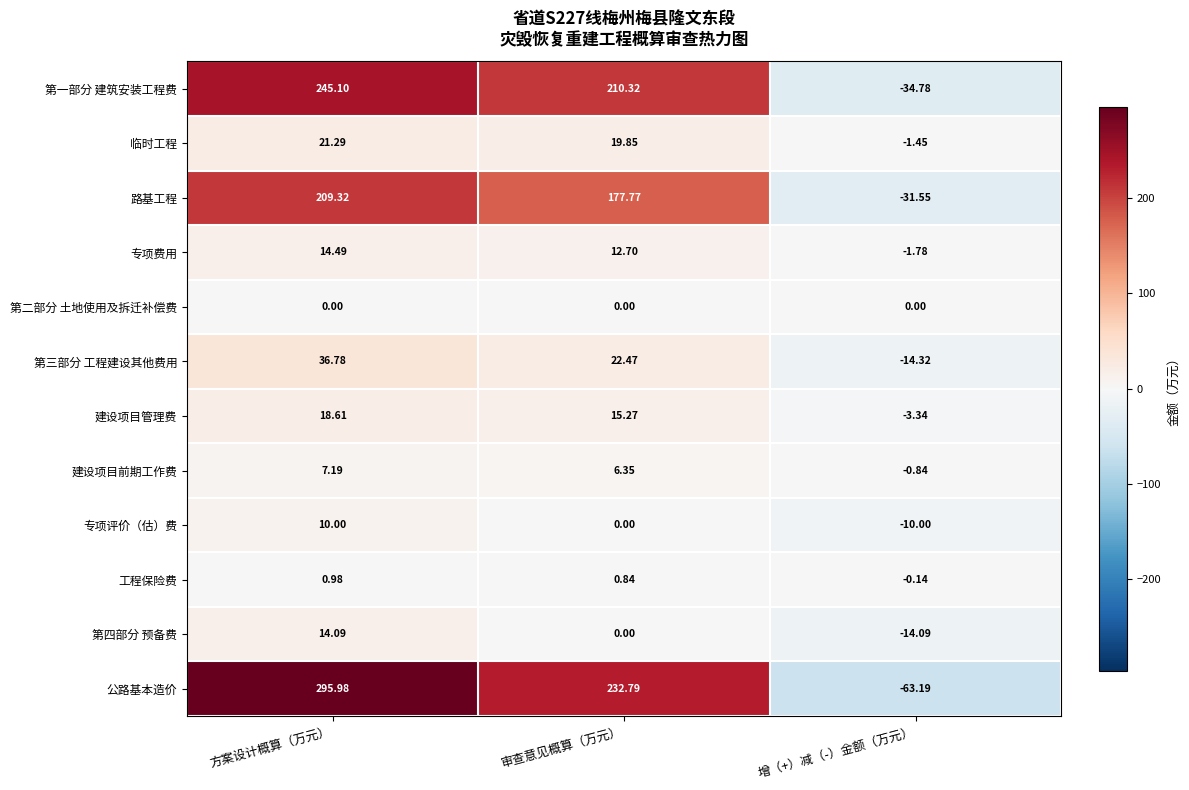

At which label does 第四部分 预备费 first exceed 0?

方案设计概算（万元）